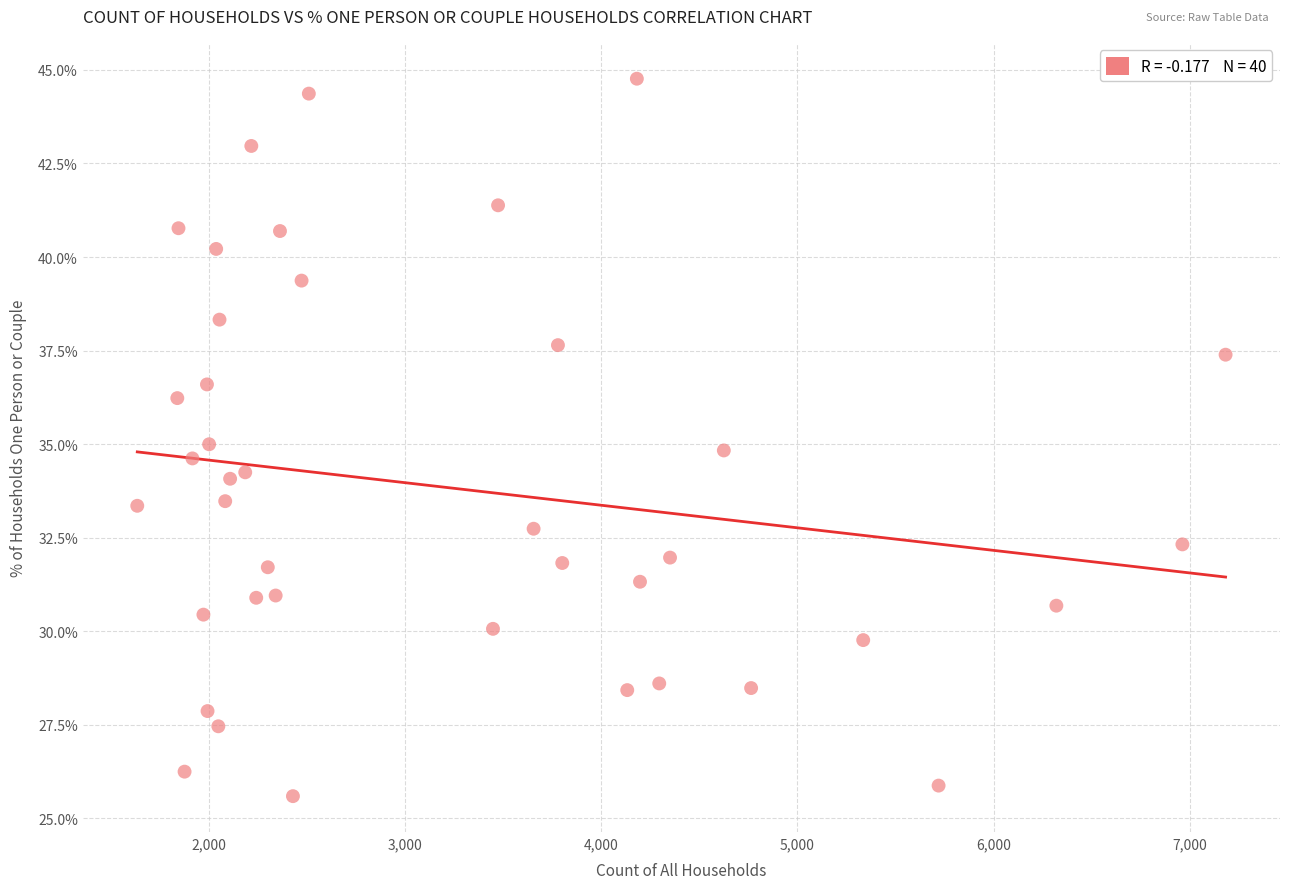

What is the range of Y values (max minus min)?

19.2